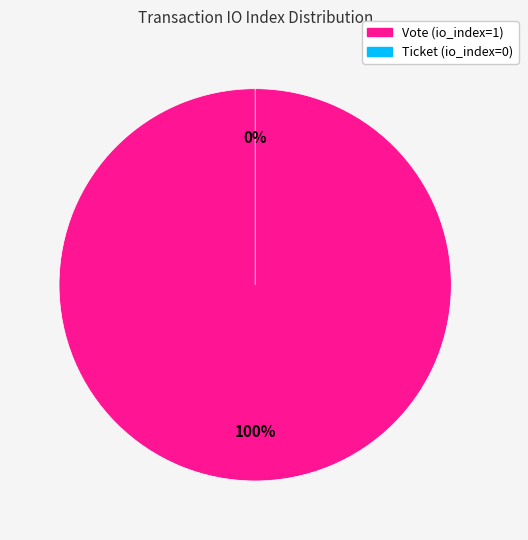

True or false: Vote (io_index=1) accounts for 100% of the total.

True